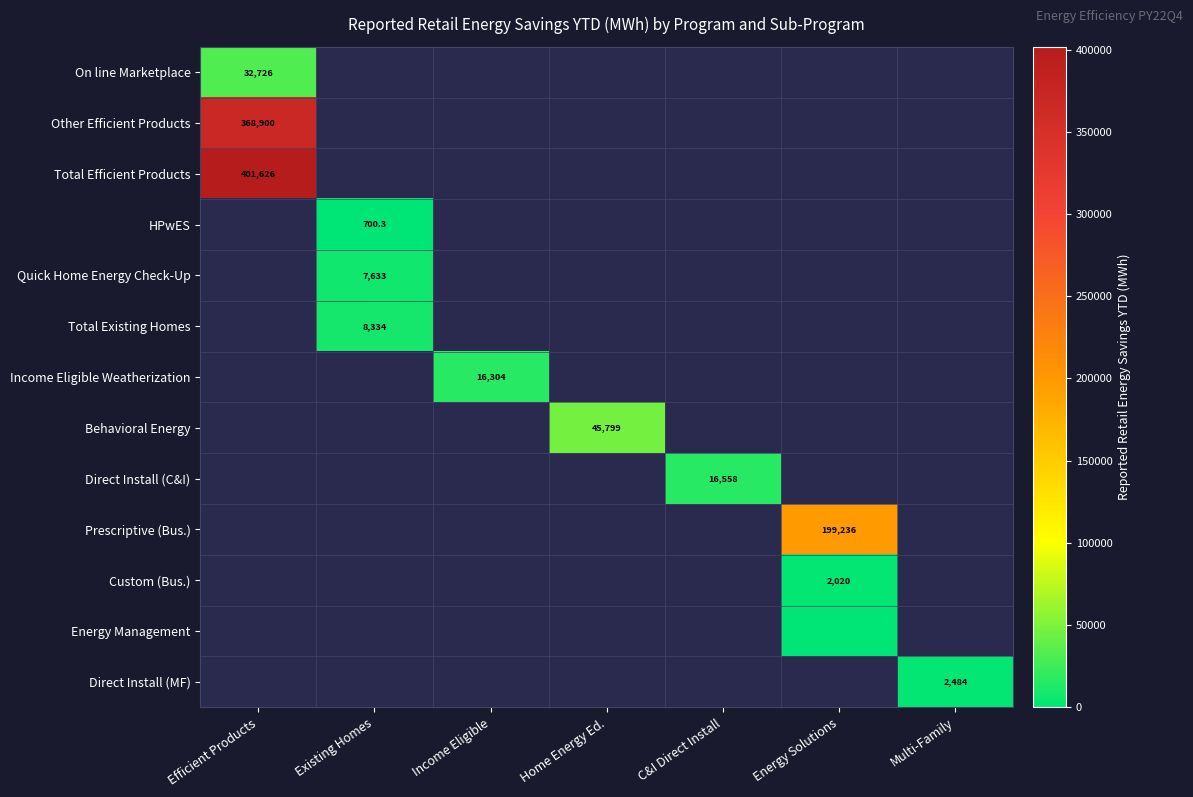

Between C&I Direct Install and Home Energy Ed., which is larger?

Home Energy Ed.